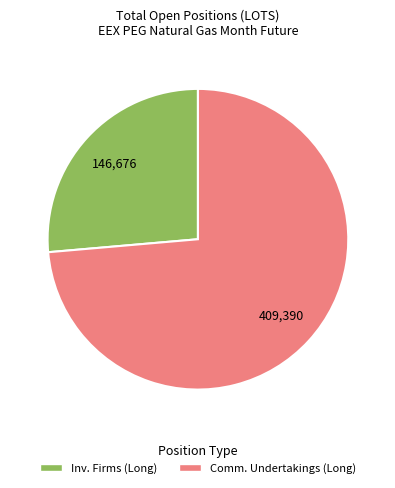

Does any single category account for the majority?

Yes